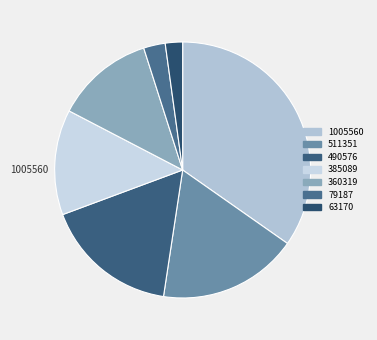

Is it true that 1005560 is 35% of the pie?

True